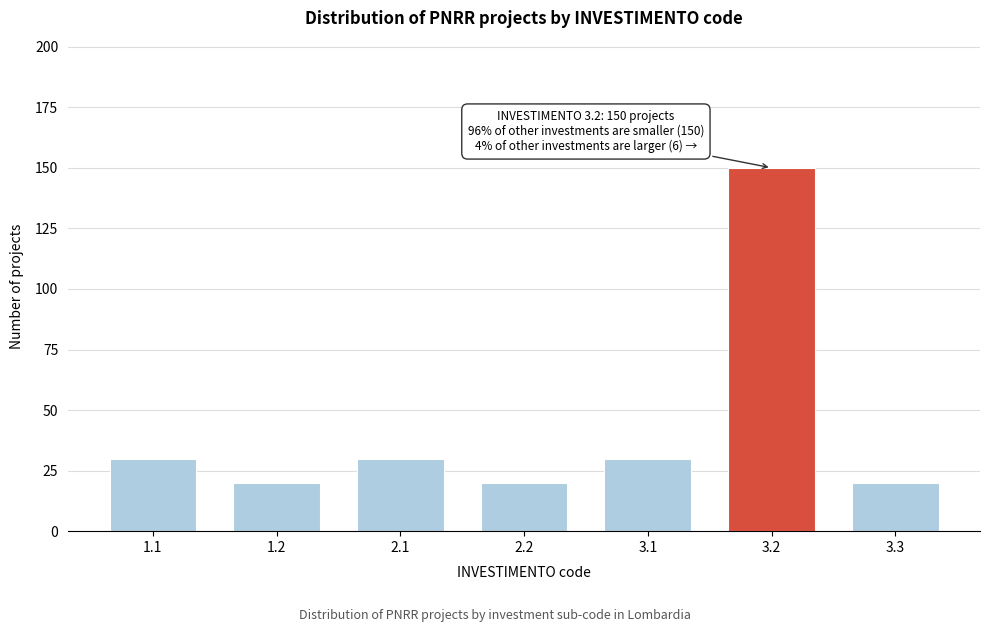

Reading left to right, list all the values displayed in this chart.

1.1=30	1.2=20	2.1=30	2.2=20	3.1=30	3.2=150	3.3=20